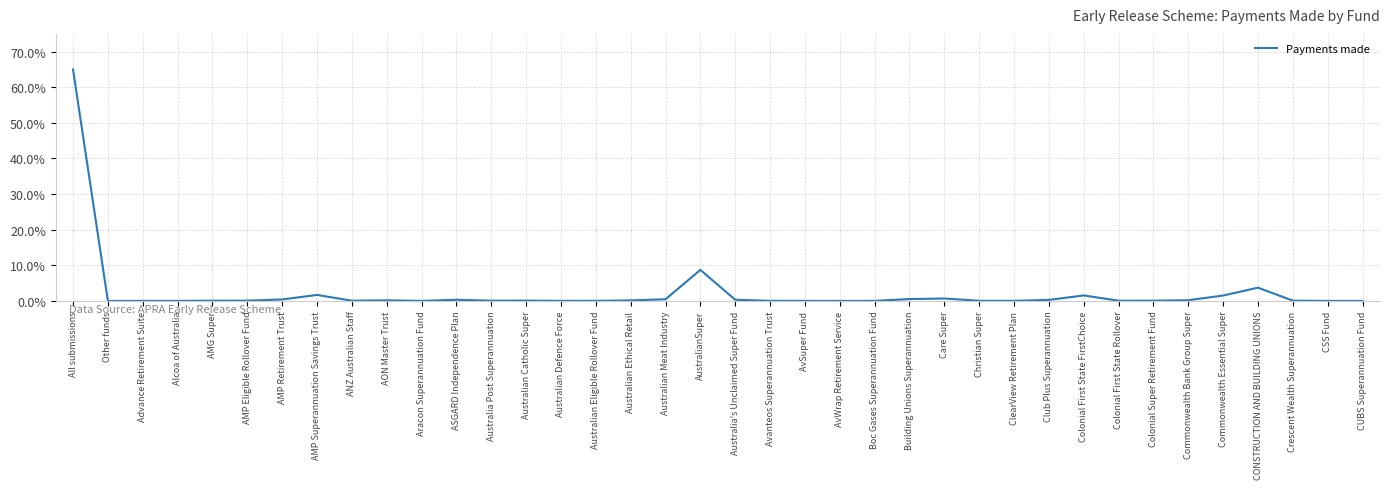

The value at CONSTRUCTION AND BUILDING UNIONS is 6.2. True or false?

False